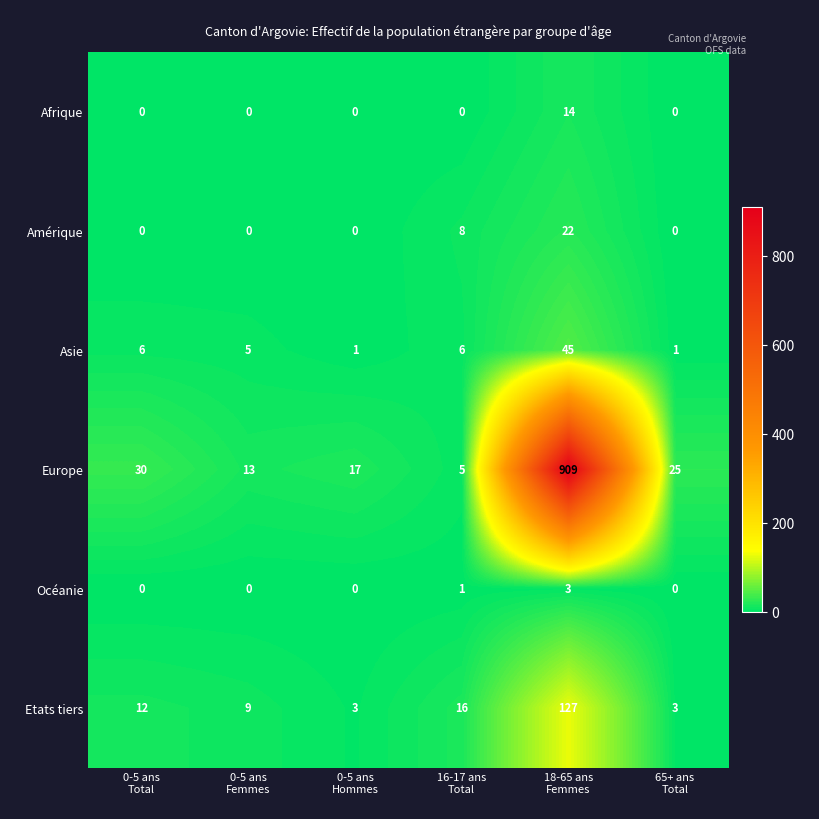

At which category is the sum across all series the highest?

18-65 ans
Femmes